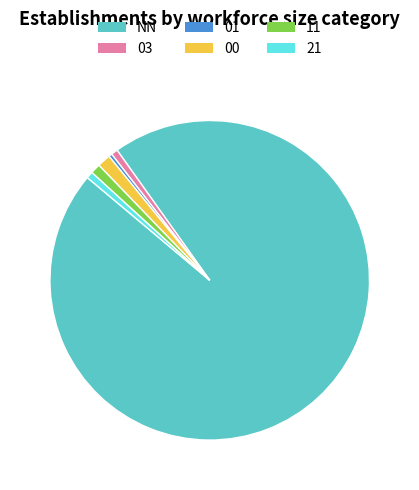

Is the sum of 03 and 01 greater than half?

No